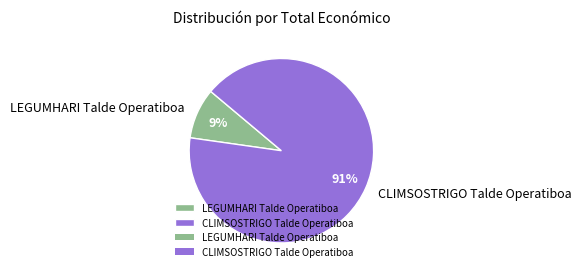

Do LEGUMHARI Talde Operatiboa and CLIMSOSTRIGO Talde Operatiboa together represent more than half of the pie?

Yes